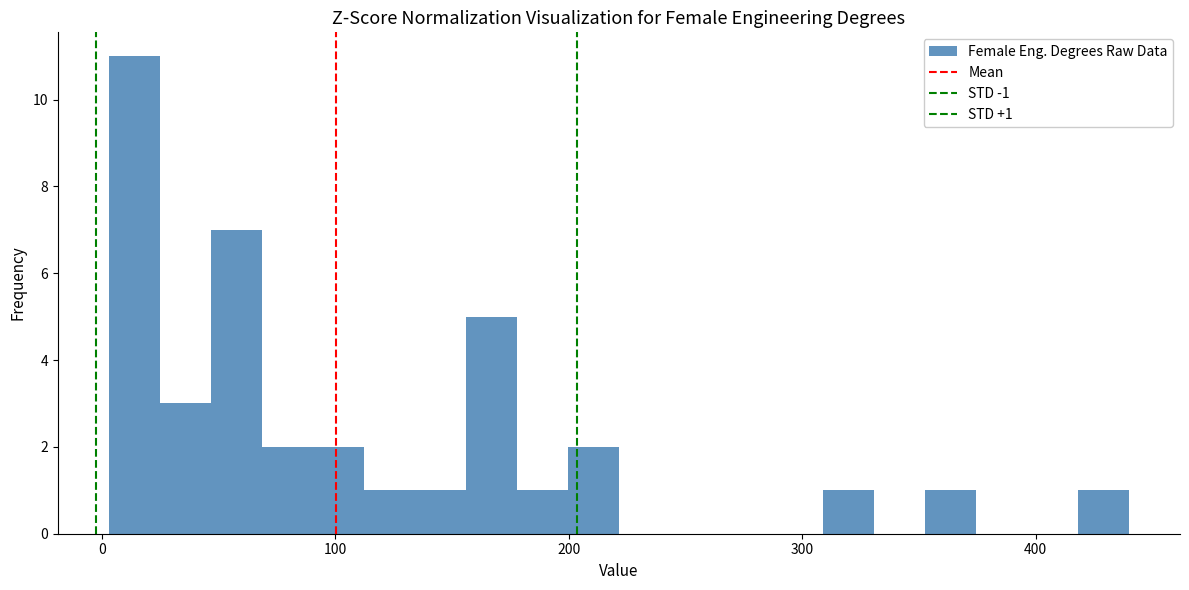

Read against the x-axis, roughly where is the centre of the tallest bar?

10